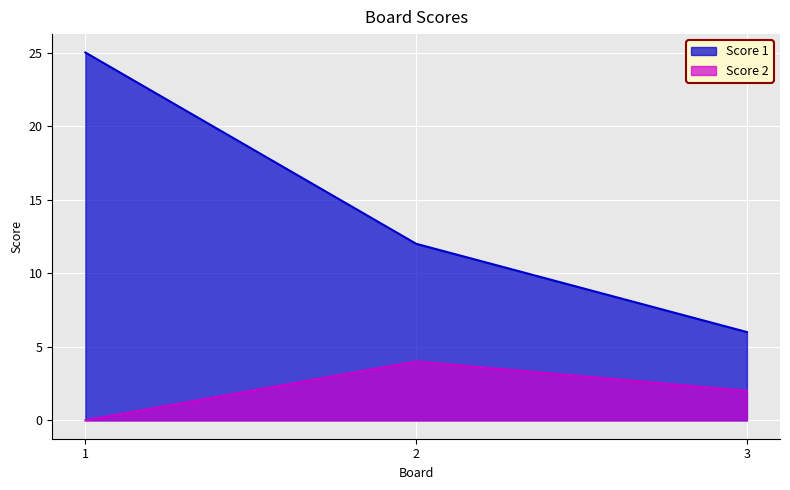

What is the total value across all series at 3?

8